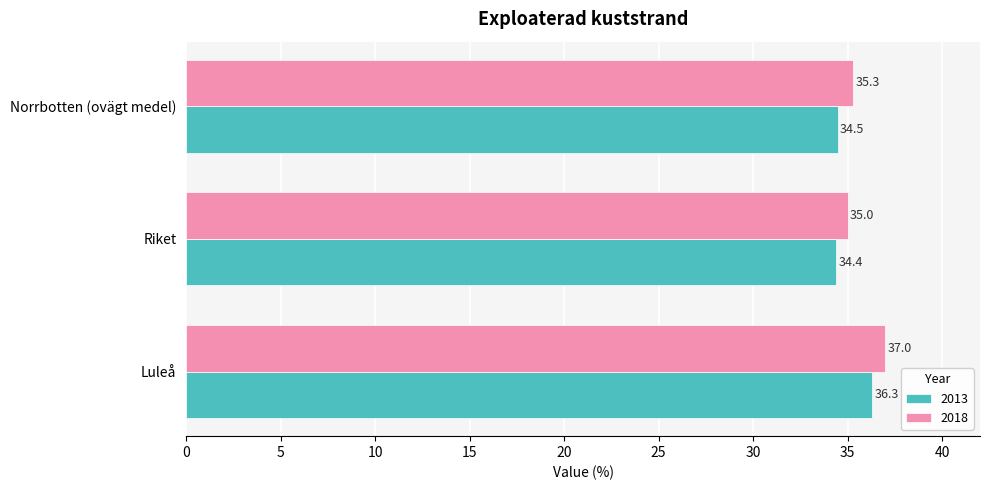

How many data points does each series have?

3